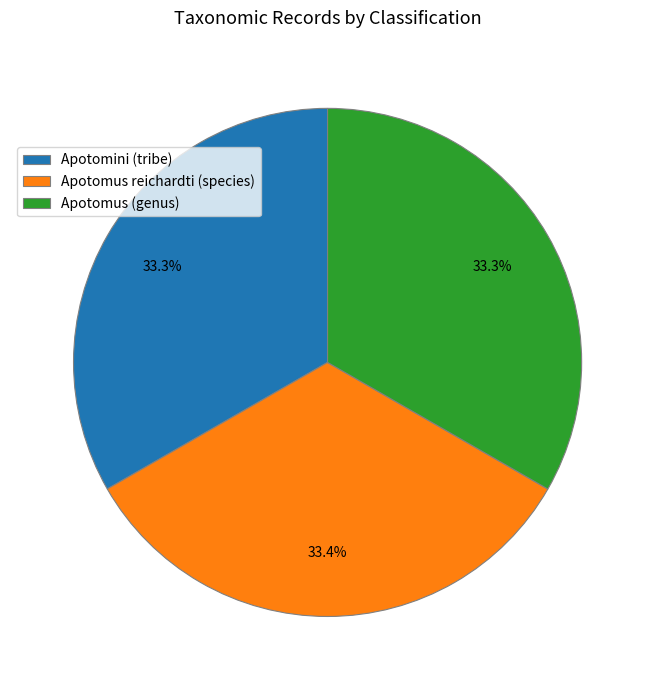

How many segments does this pie chart have?

3